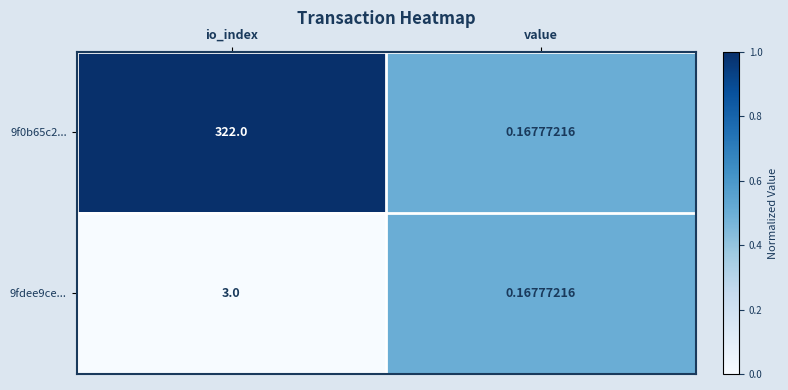

Which category has the lowest value across all series?

value